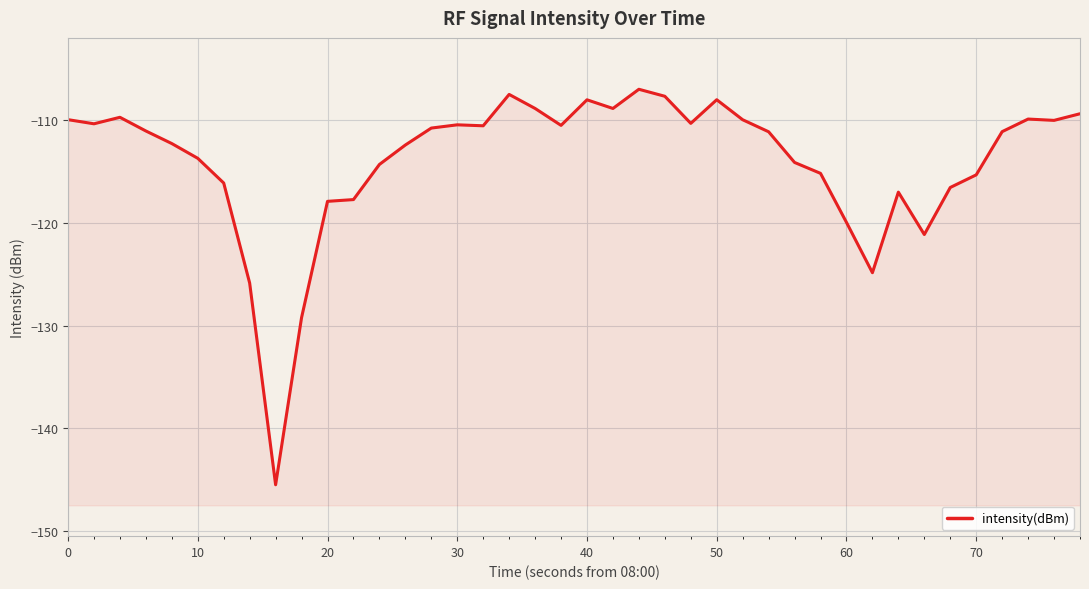

What is the maximum value shown in the chart?

-107.0